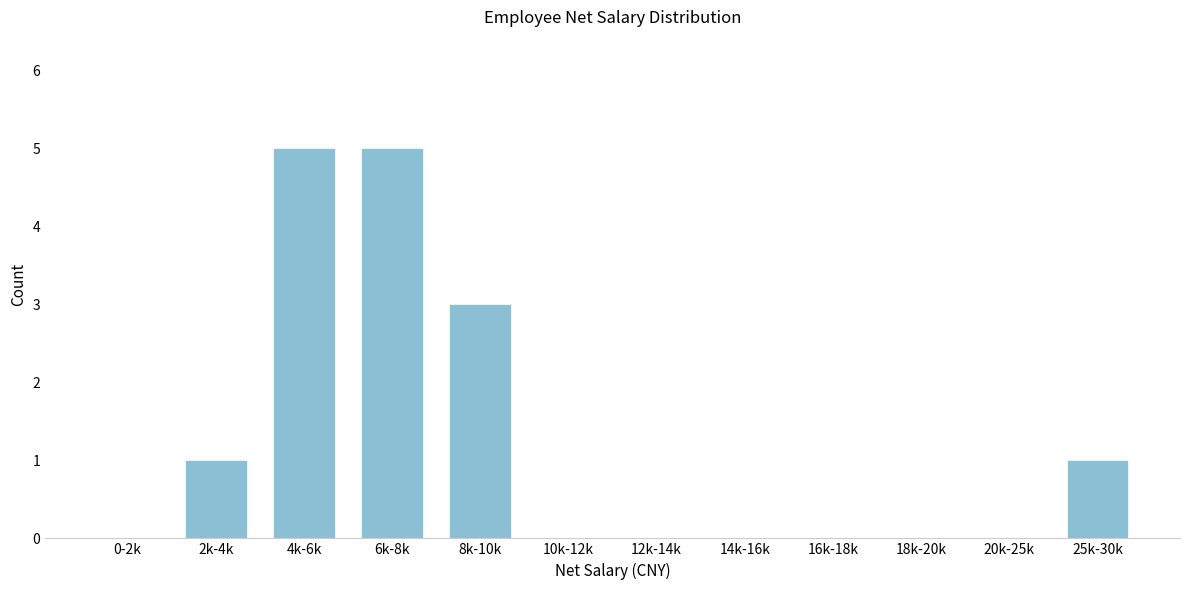

Reading left to right, extract all data points from this chart.

0-2k=0	2k-4k=1	4k-6k=5	6k-8k=5	8k-10k=3	10k-12k=0	12k-14k=0	14k-16k=0	16k-18k=0	18k-20k=0	20k-25k=0	25k-30k=1